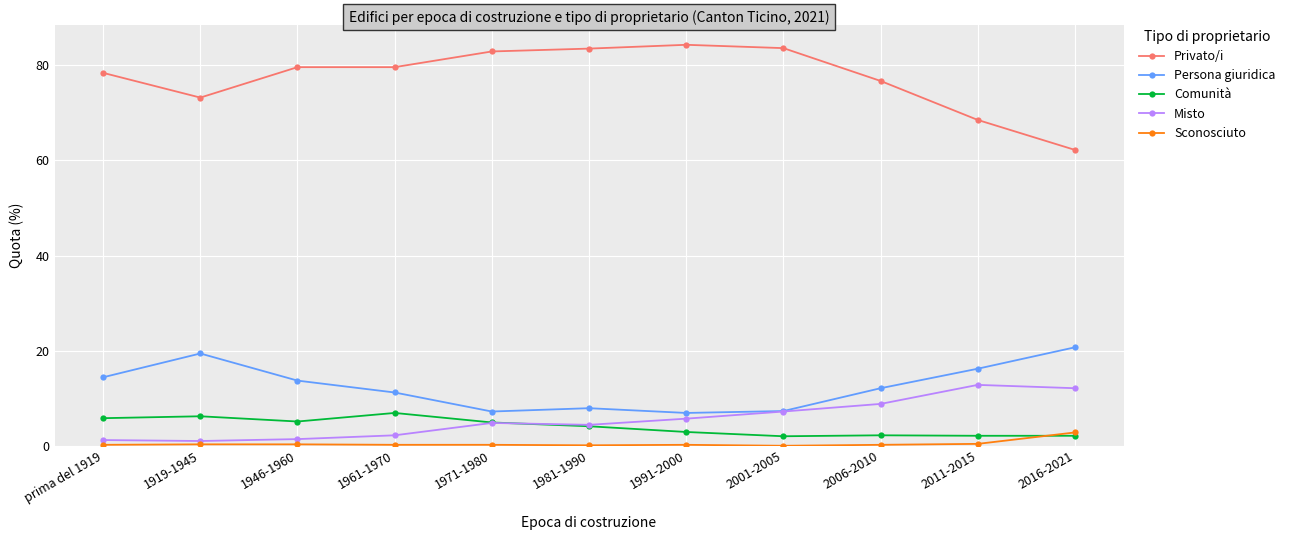

At which category does Privato/i reach its first local valley?

1919-1945